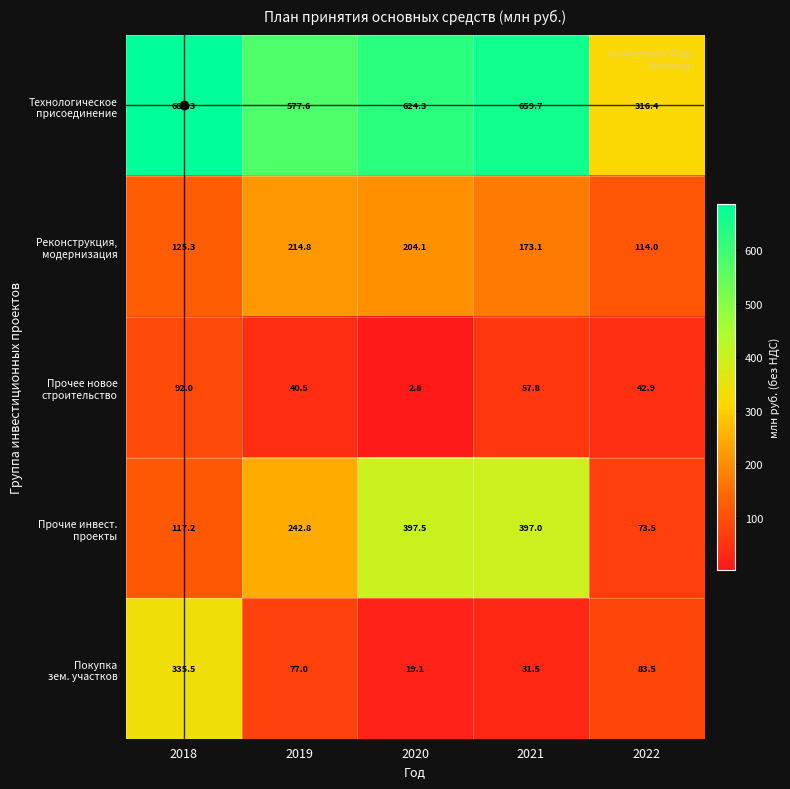

Which label corresponds to the largest value in the chart?

2018